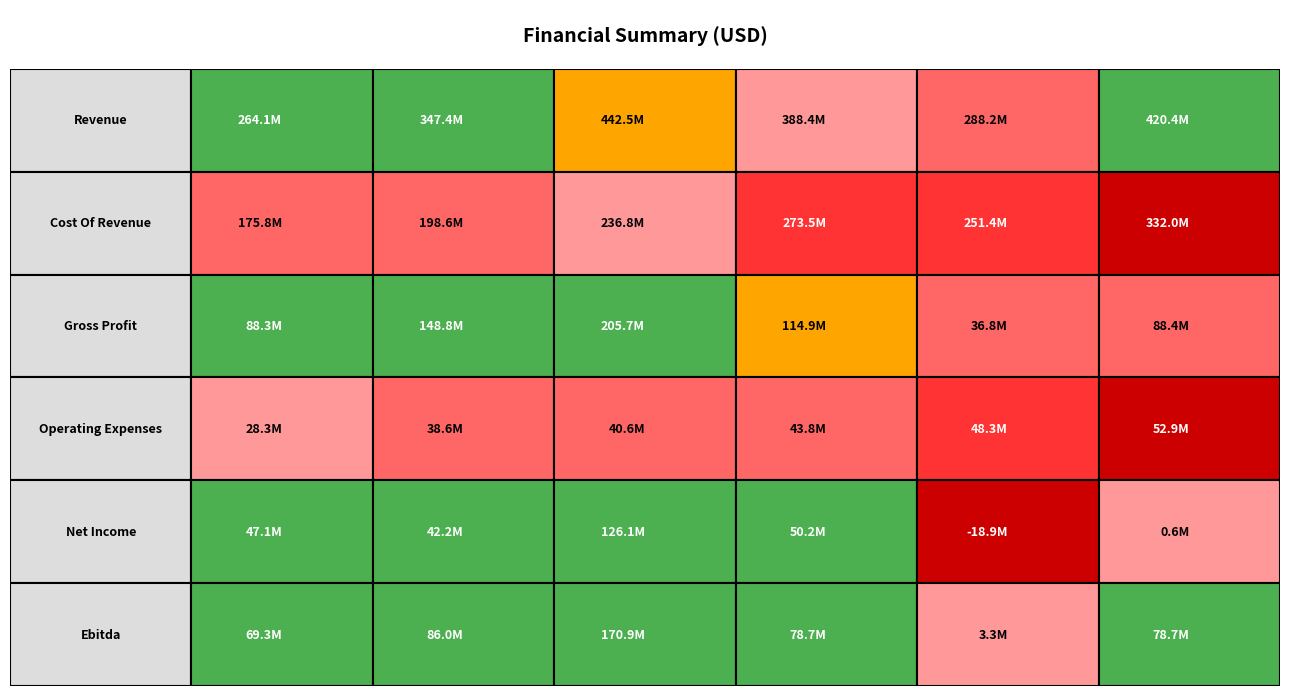

At which category does the chart reach its minimum across all series?

Net Income